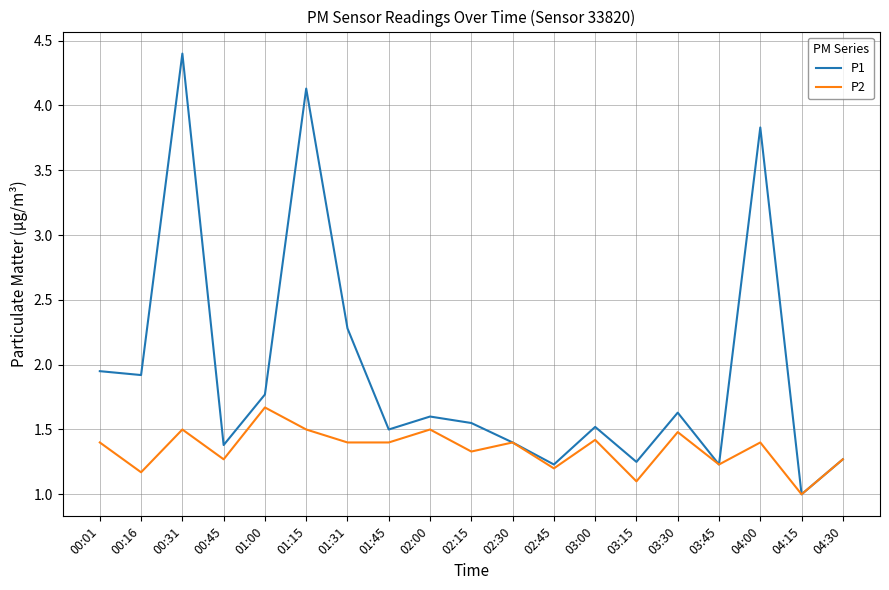

Which series has the widest spread of values?

P1